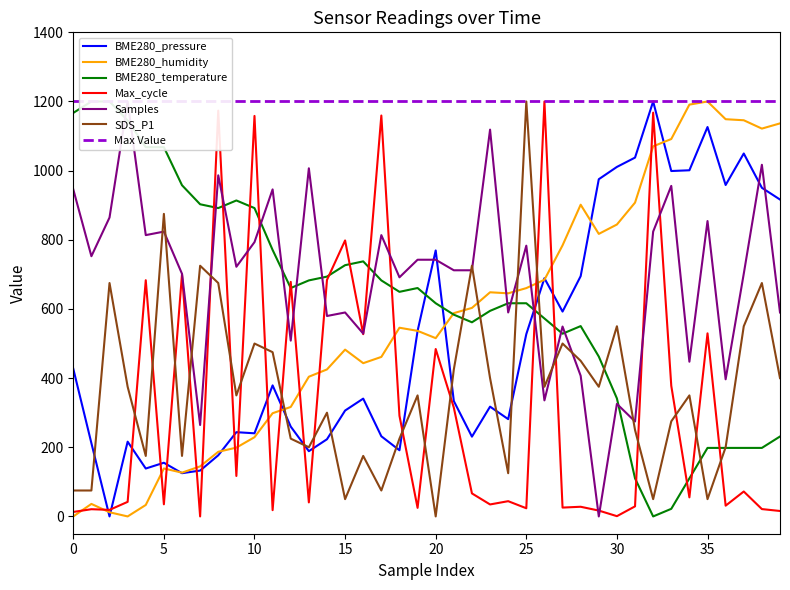

True or false: BME280_temperature and BME280_pressure cross at least once.

True